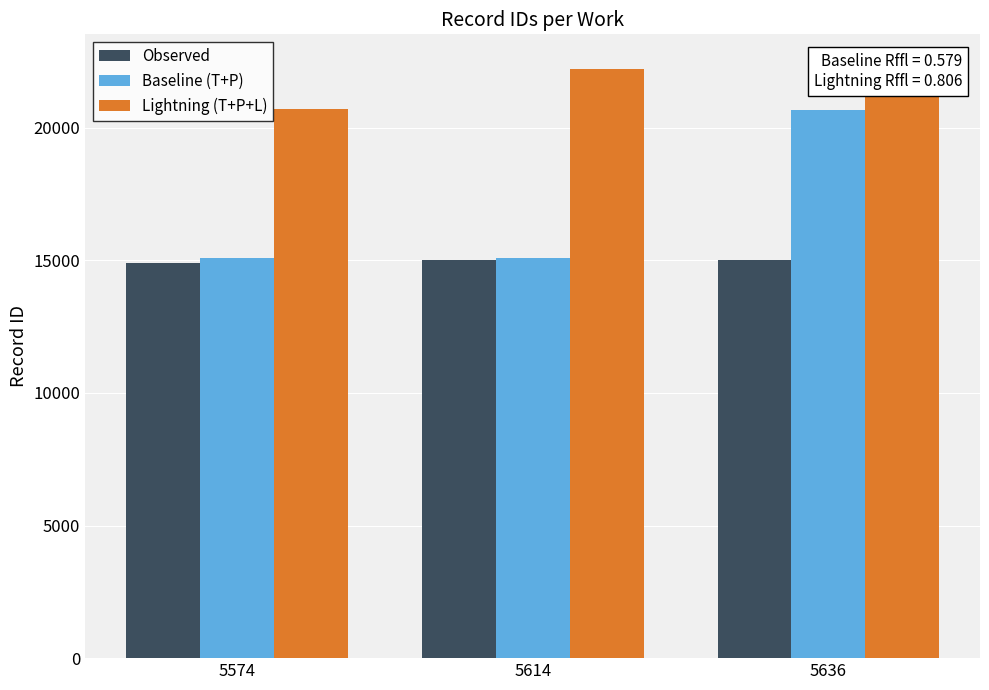

The value of Baseline (T+P) at 5614 is 9115. True or false?

False